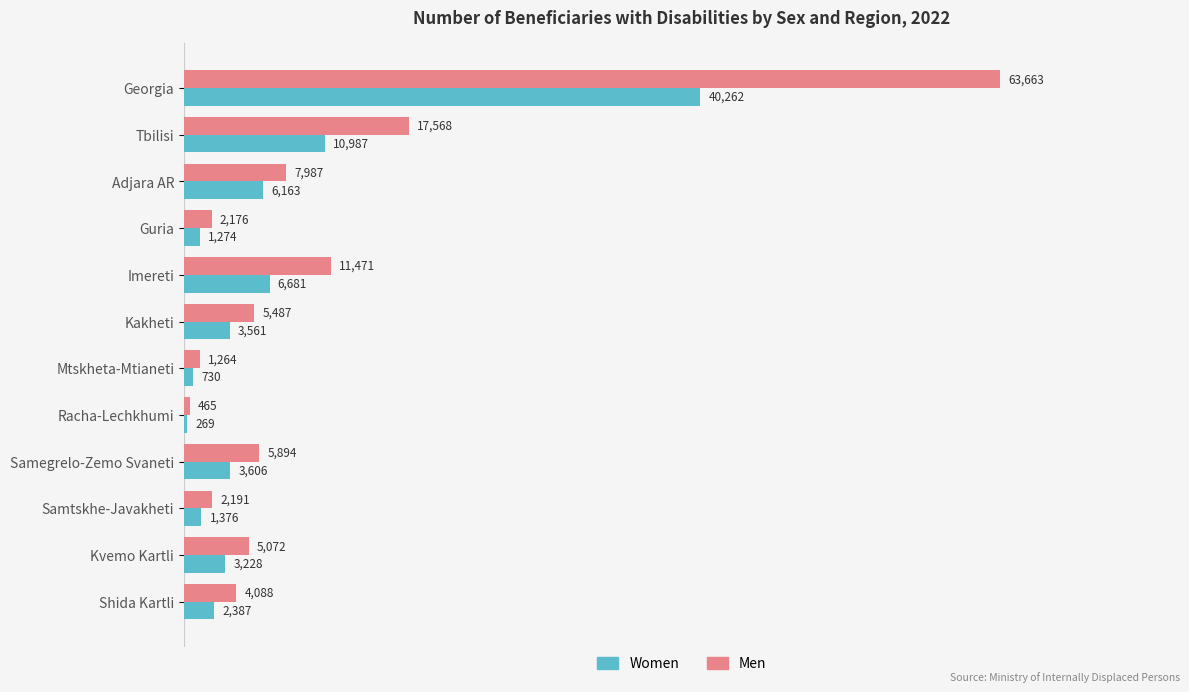

What is the maximum value shown in the chart?

63663